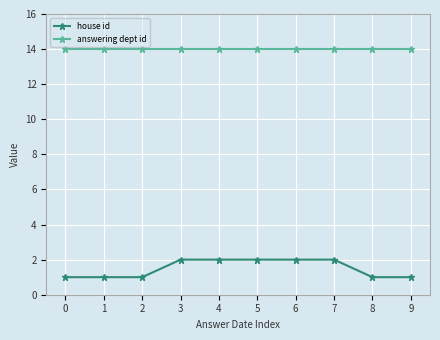

How many distinct data groups are displayed?

2